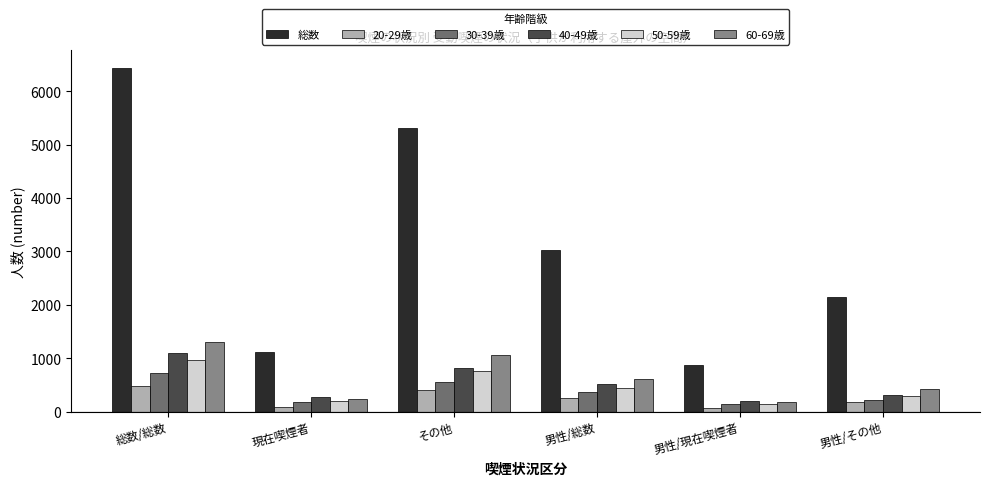

What is the minimum value shown in the chart?

66